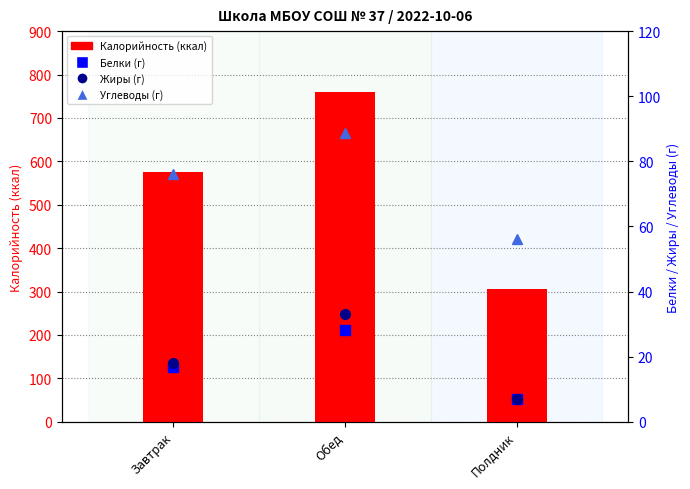

What value does the Белки series have at Завтрак?

17.0